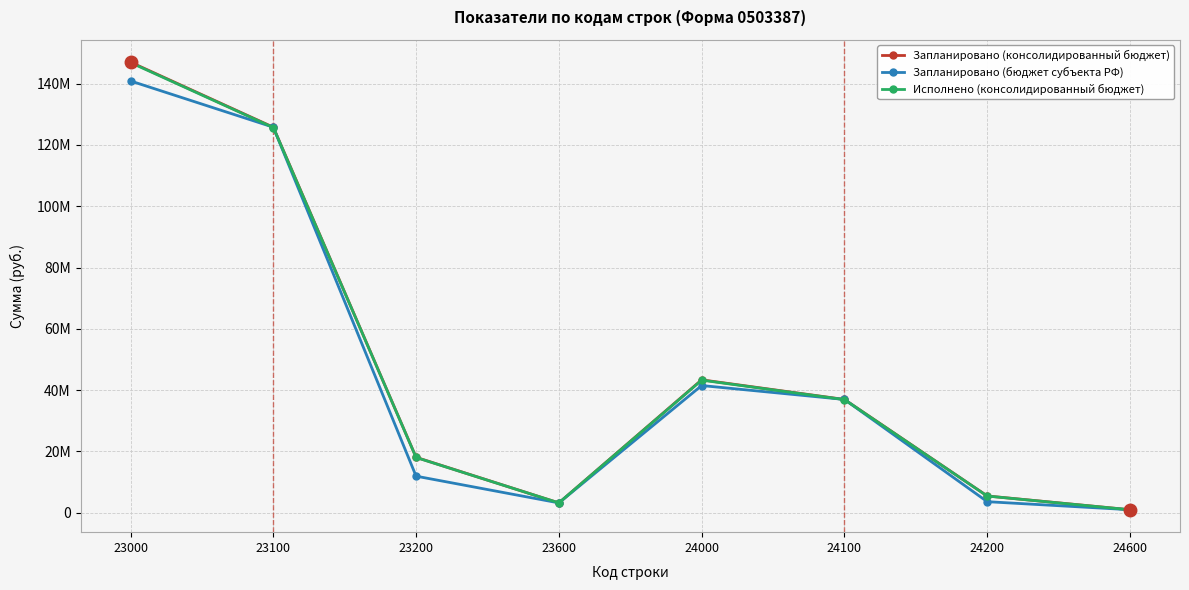

Is this an area chart (filled region under the line)?

No